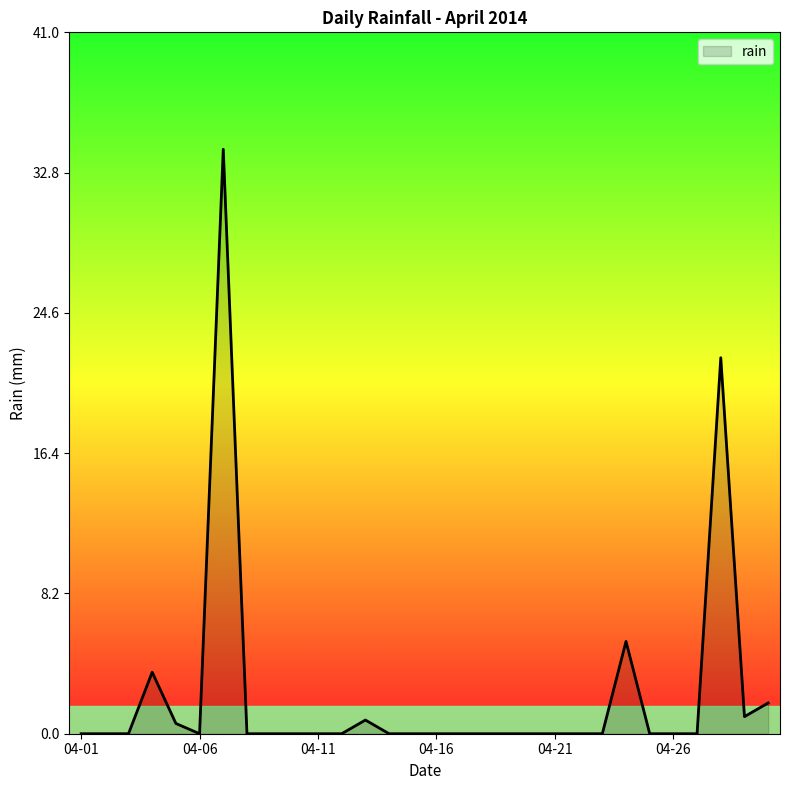

What is the greatest value displayed?

34.2